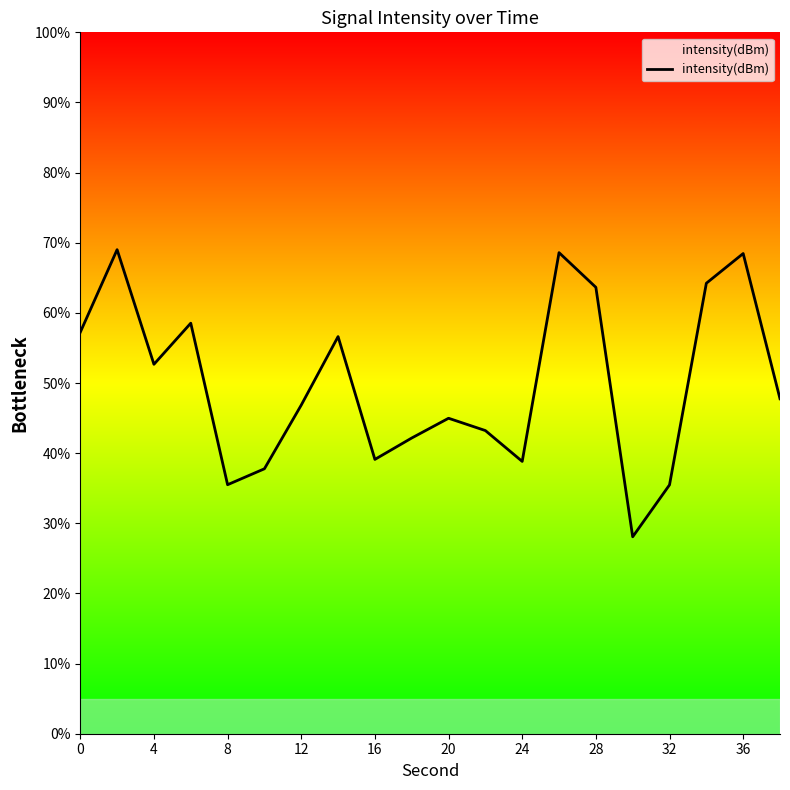

What is the greatest value displayed?

69.0